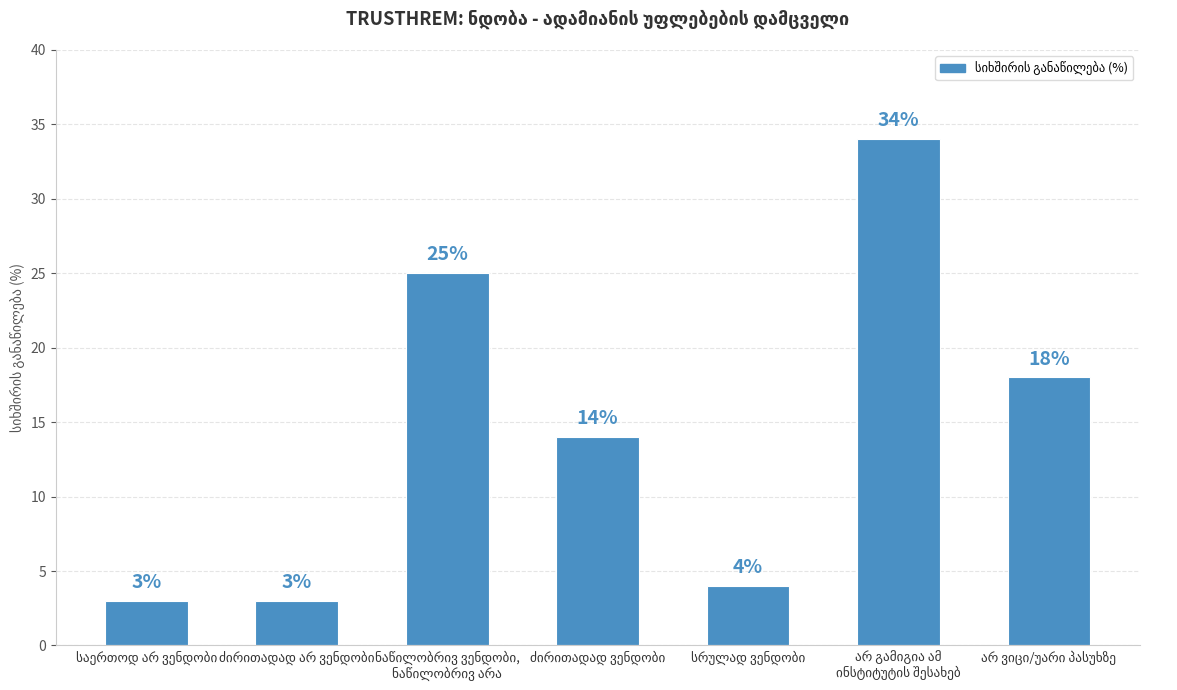

What is the maximum value shown in the chart?

34